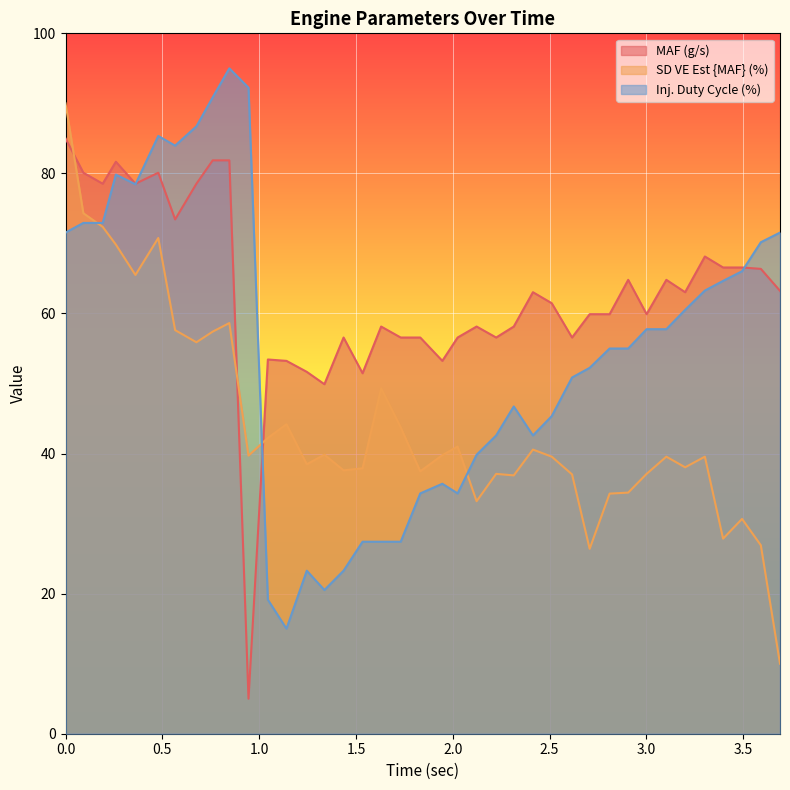

What is the value of the SD VE Est {MAF} (%) point at the 2nd from the left?

74.3